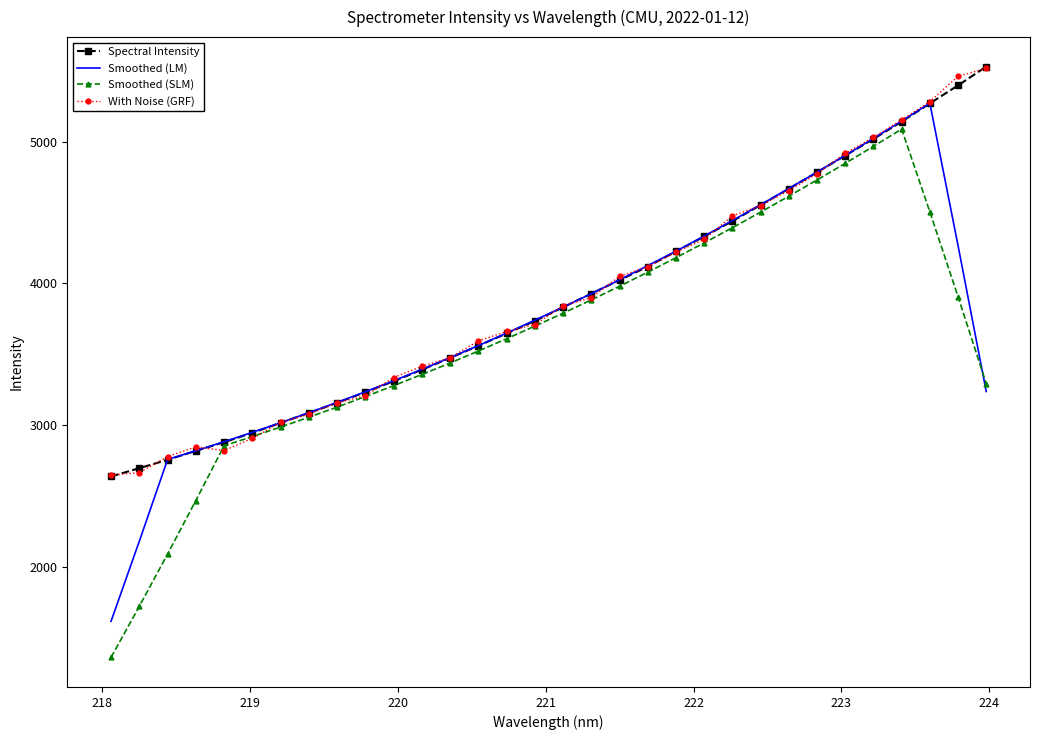

What is the greatest value displayed?

5527.8